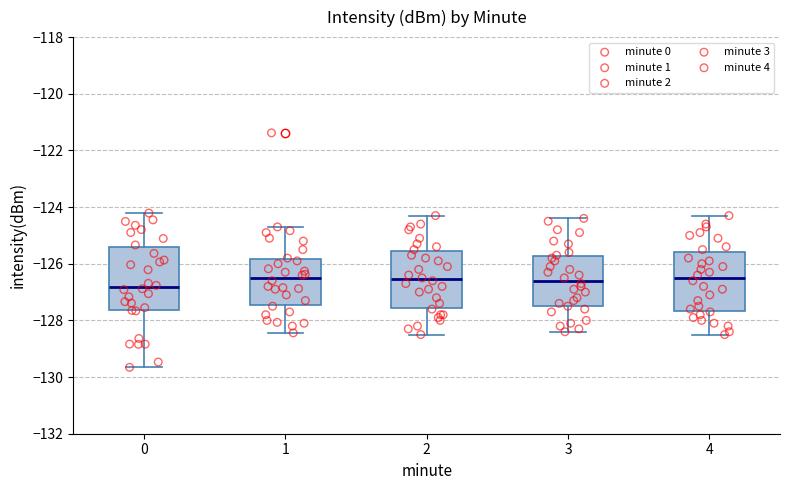

Reading left to right, read every box against the y-axis: the position of its median line, the range the box covers, and the ends of its whiskers. The values are not printed on the chart, so give them approximately, as read against the axis.

0: median -126.8, box -127.6 to -125.4, whiskers -129.6 to -124.2
1: median -126.4, box -127.4 to -125.8, whiskers -128.4 to -124.6
2: median -126.6, box -127.6 to -125.6, whiskers -128.4 to -124.2
3: median -126.6, box -127.4 to -125.8, whiskers -128.4 to -124.4
4: median -126.4, box -127.6 to -125.6, whiskers -128.4 to -124.2